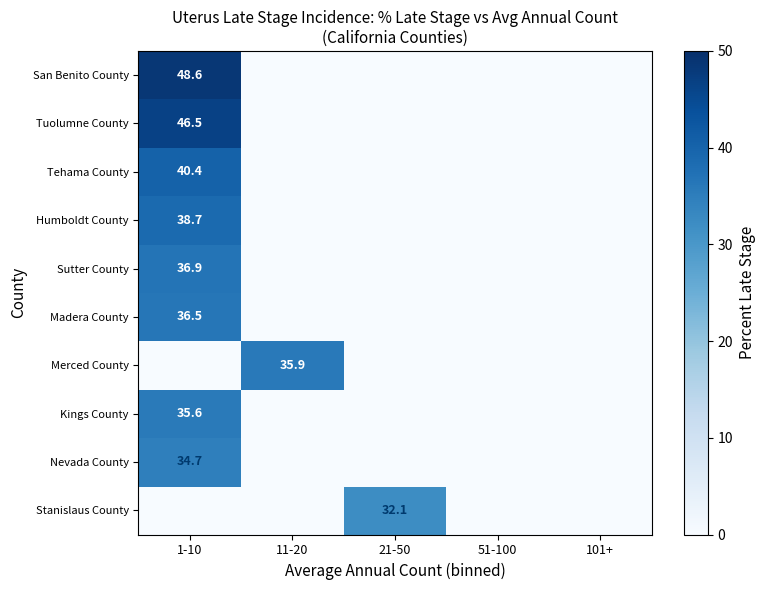

The value of Tuolumne County at 1-10 is 74.9. True or false?

False